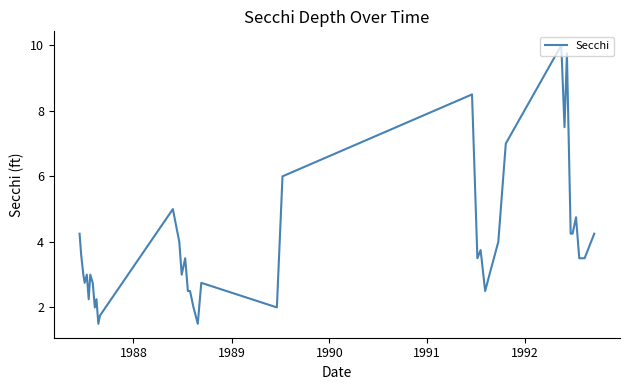

Is this an area chart (filled region under the line)?

No